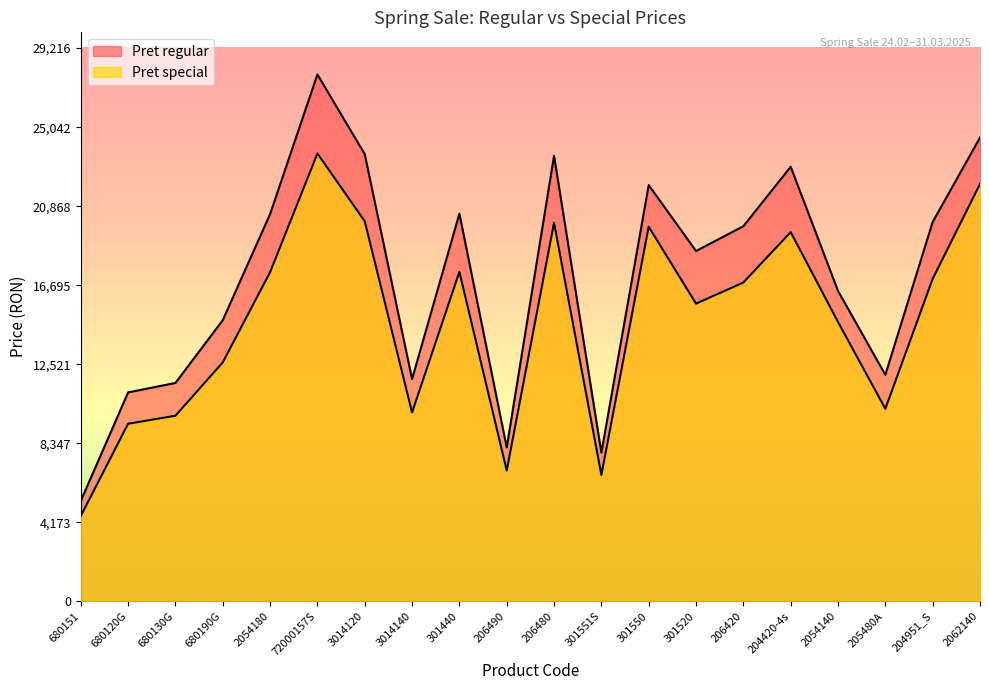

Is the value of Pret regular at 205480A greater than the value of Pret special at 301520?

No